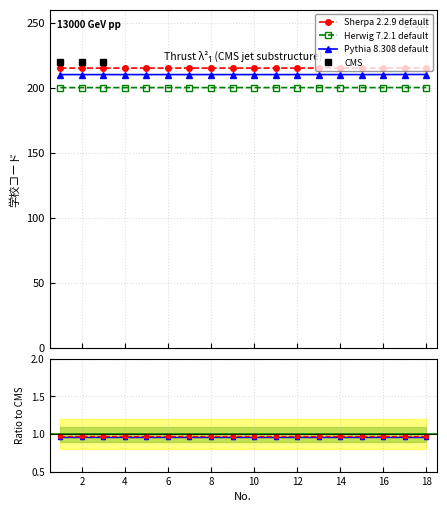

What is the average value of the 学校コード series?

215.0